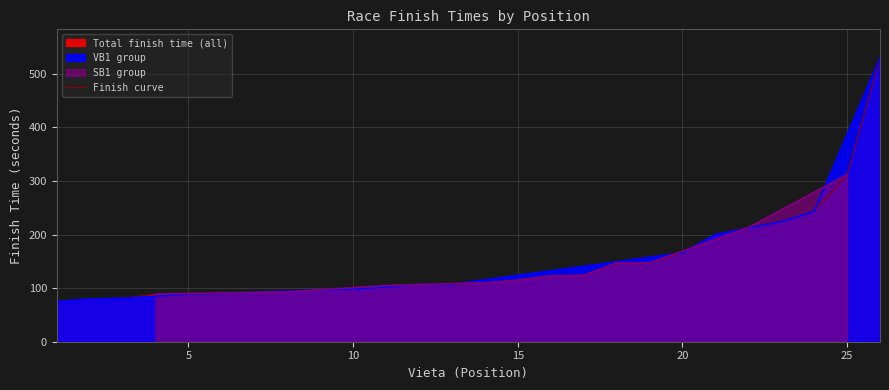

What is the difference between the second highest and second lowest values?

232